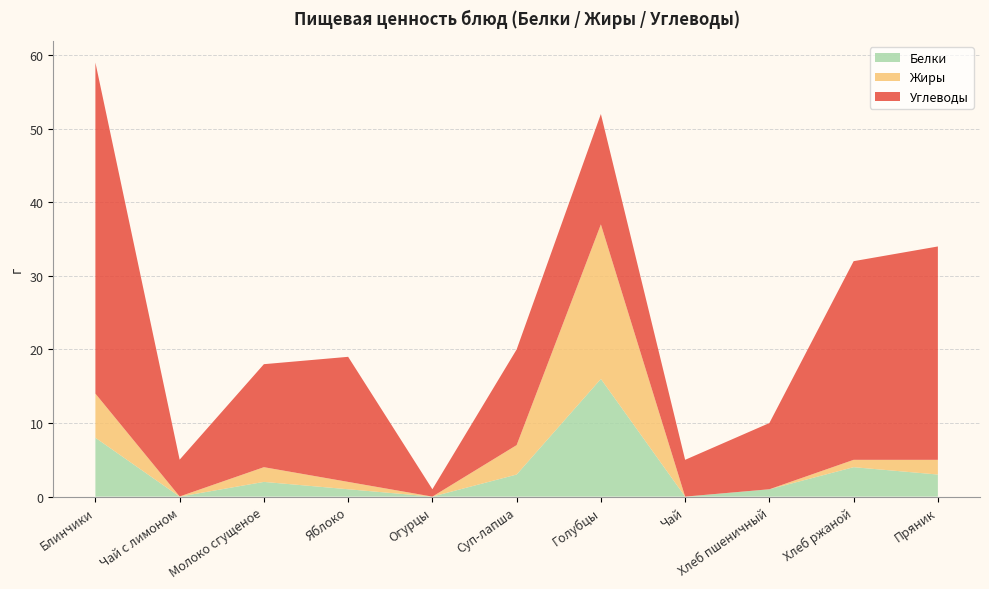

Reading left to right, extract all data points from this chart.

Белки: Блинчики=8.0	Чай с лимоном=0.0	Молоко сгущеное=2.0	Яблоко=1.0	Огурцы=0.0	Суп-лапша=3.0	Голубцы=16.0	Чай=0.0	Хлеб пшеничный=1.0	Хлеб ржаной=4.0	Пряник=3.0
Жиры: Блинчики=6.0	Чай с лимоном=0.0	Молоко сгущеное=2.0	Яблоко=1.0	Огурцы=0.0	Суп-лапша=4.0	Голубцы=21.0	Чай=0.0	Хлеб пшеничный=0.0	Хлеб ржаной=1.0	Пряник=2.0
Углеводы: Блинчики=45.0	Чай с лимоном=5.0	Молоко сгущеное=14.0	Яблоко=17.0	Огурцы=1.0	Суп-лапша=13.0	Голубцы=15.0	Чай=5.0	Хлеб пшеничный=9.0	Хлеб ржаной=27.0	Пряник=29.0